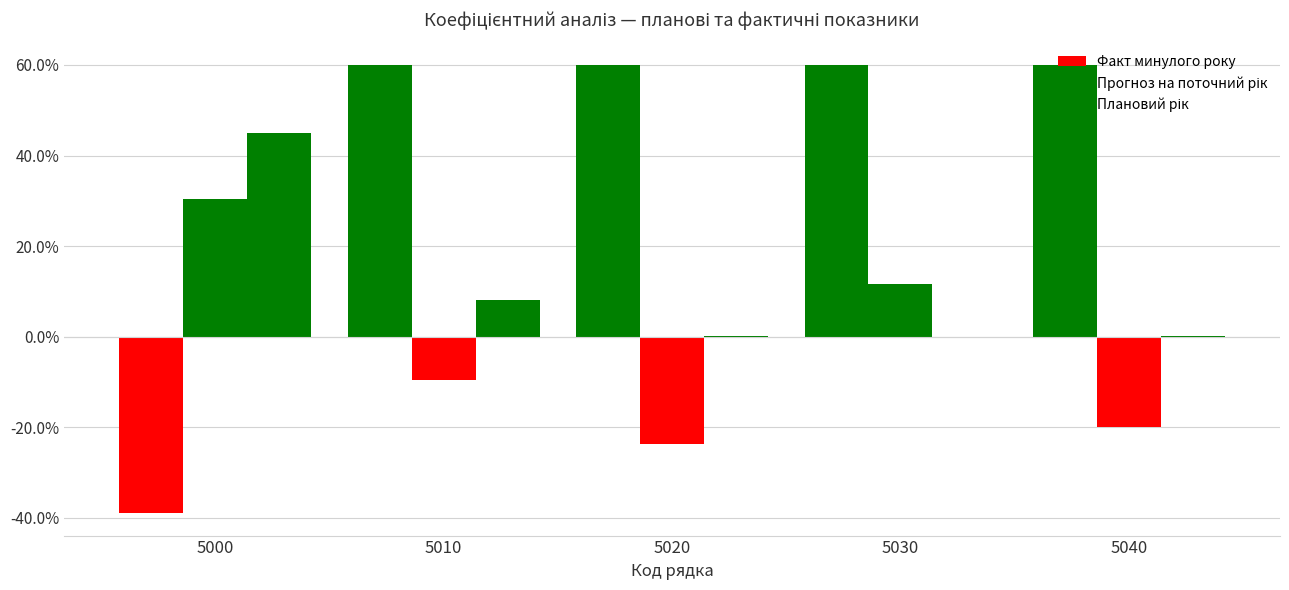

What is the value of the Прогноз на поточний рік bar at the 3rd from the left?

-23.7